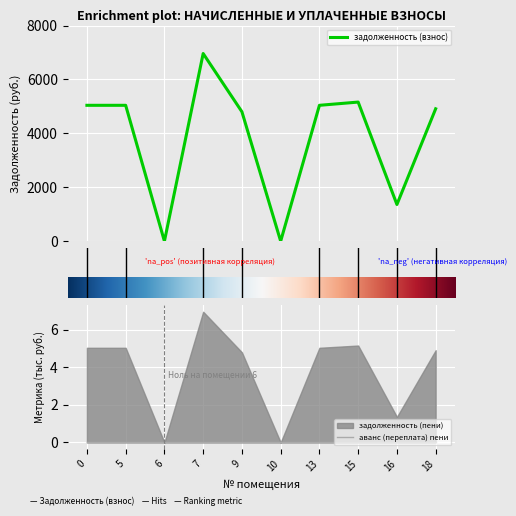

At which category is the sum across all series the highest?

7